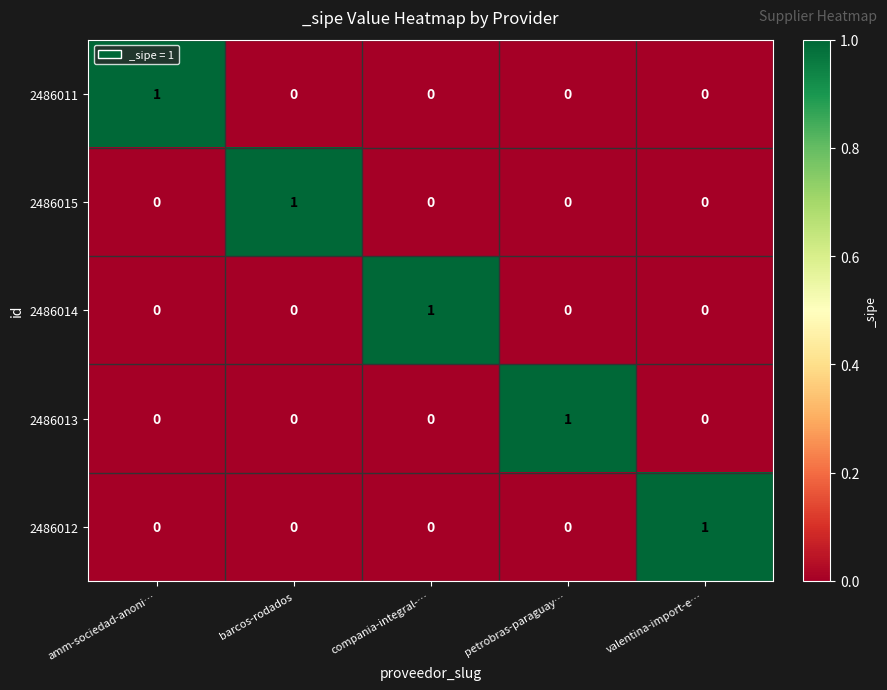

True or false: 2486015 has a value of -1 at valentina-import-e….

False